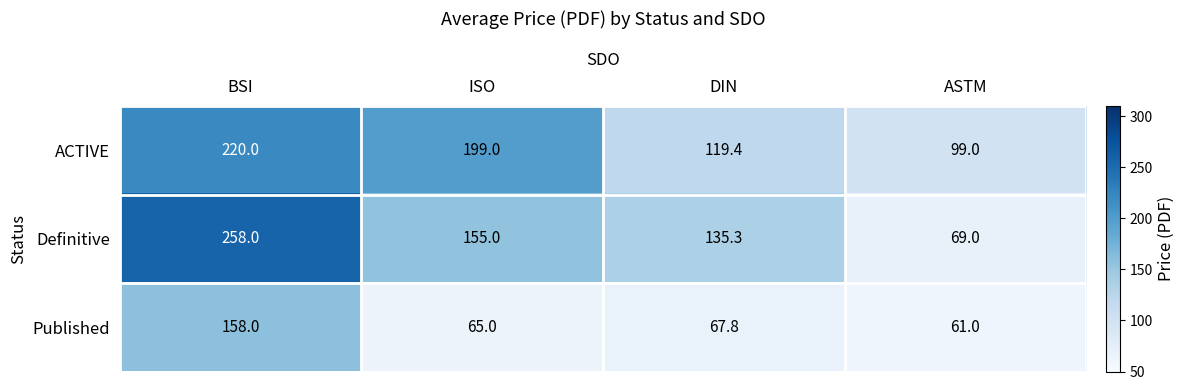

Count the number of data series in this chart.

3